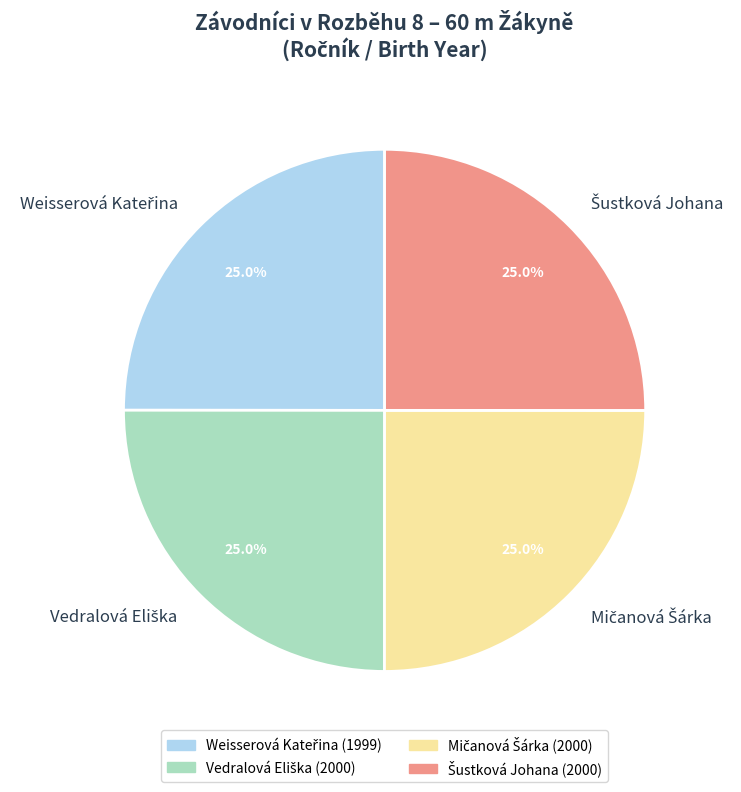

Is there any slice that represents more than half of the pie?

No